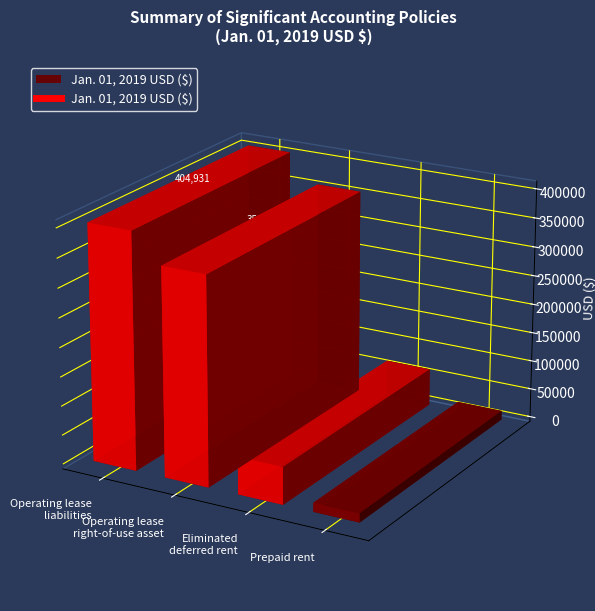

What value does the data have at Prepaid rent?

15483